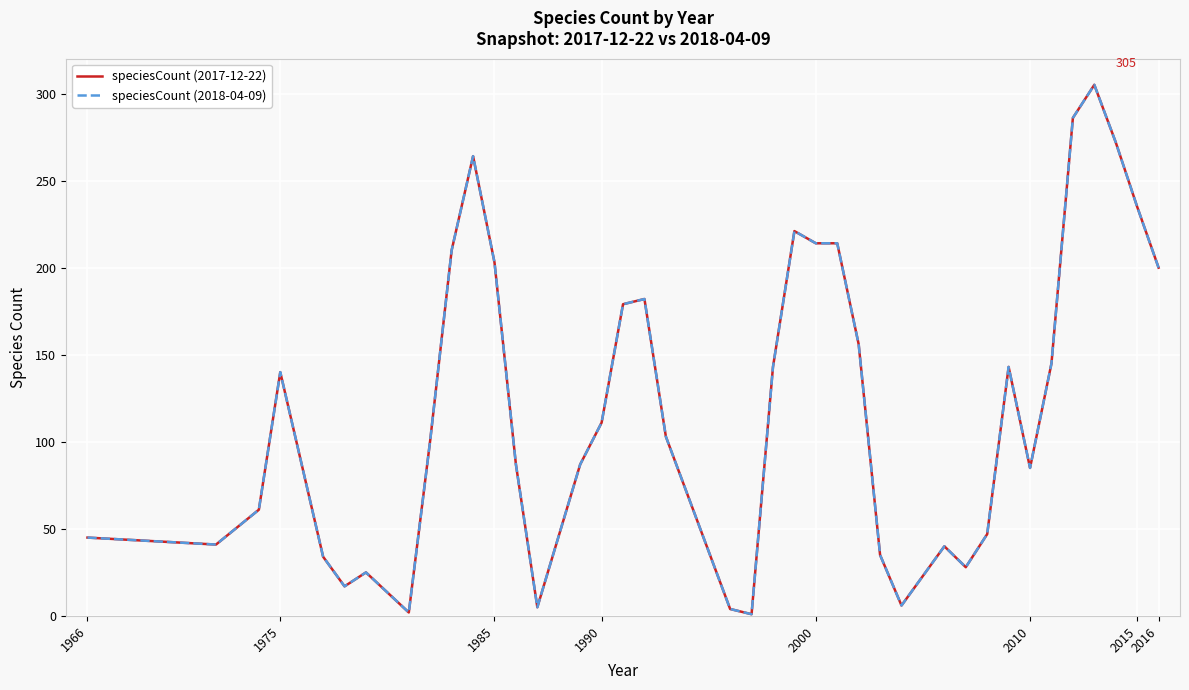

At how many categories does at least one series exceed 163?

13